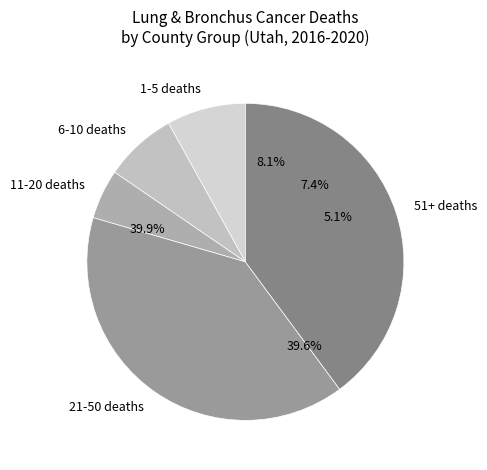

Combined, do Uintah County and Emery County account for over 50%?

No